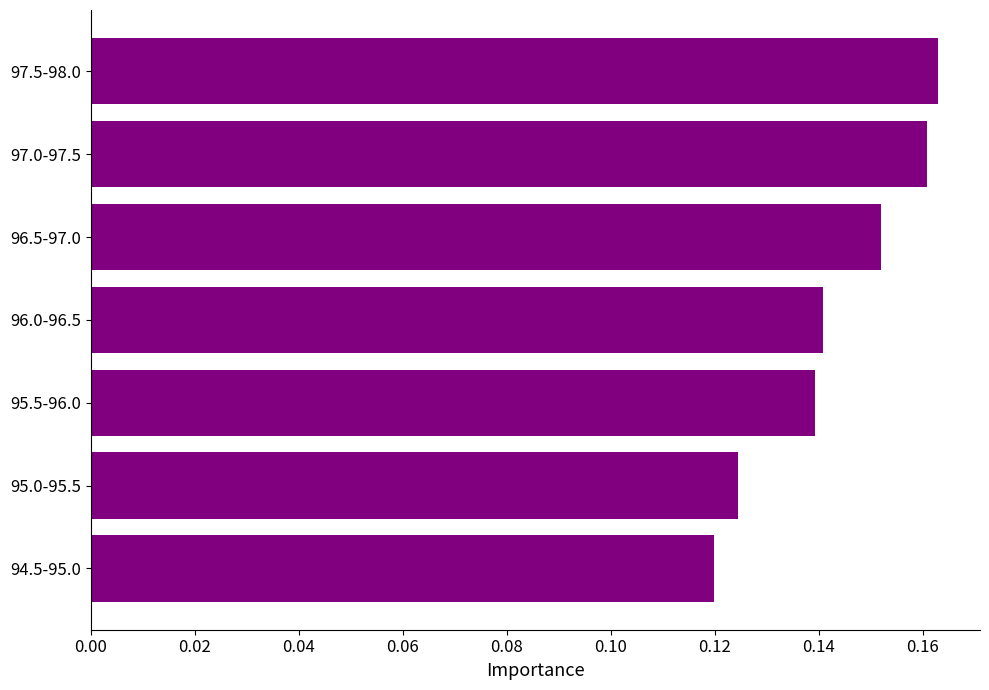

Which label corresponds to the largest value in the chart?

97.5-98.0